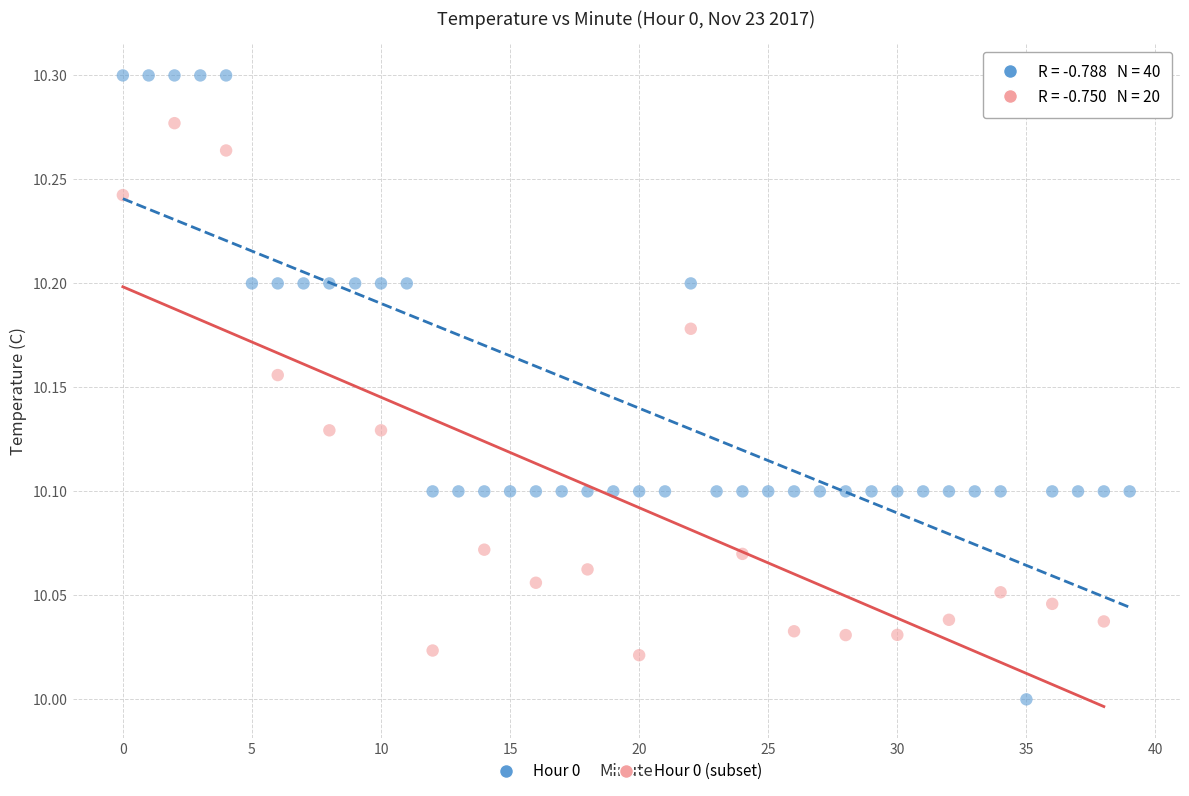

Which series has the largest Y range (max minus min)?

Hour 0